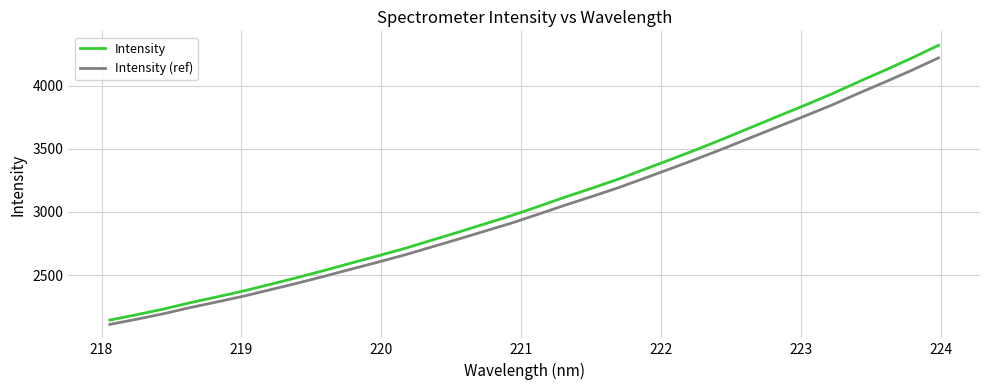

Which series has the widest spread of values?

Intensity